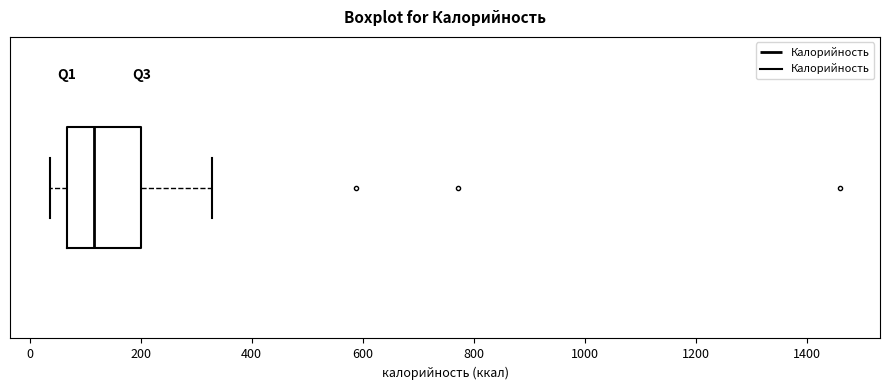

Read this box plot against the x-axis: the position of the median line, the range covered by the box, and the ends of both whiskers. The values are not printed on the chart, so give them approximately, as read against the axis.

median 120, box 60 to 200, whiskers 40 to 320